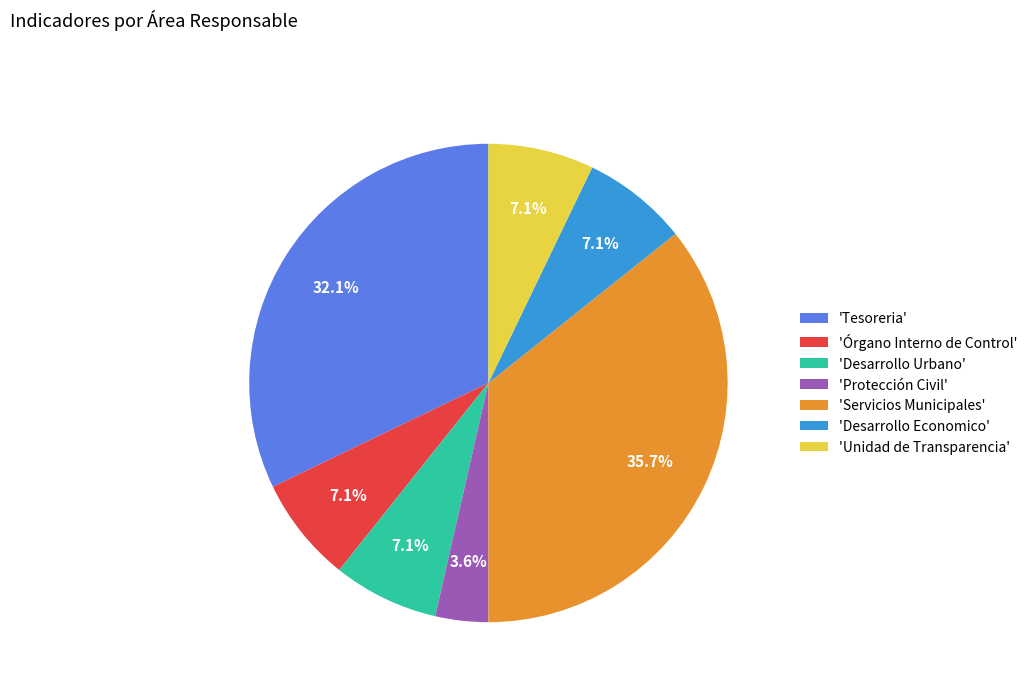

Which has a higher value, 'Protección Civil' or 'Desarrollo Urbano'?

'Desarrollo Urbano'